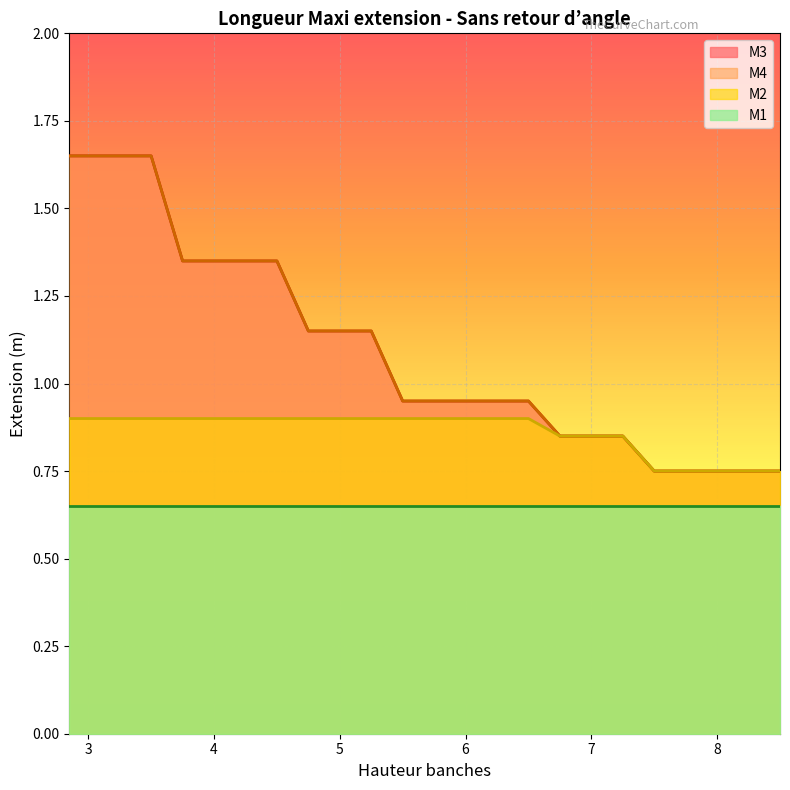

What is the difference between the maximum and minimum values in the M3 series?

0.9